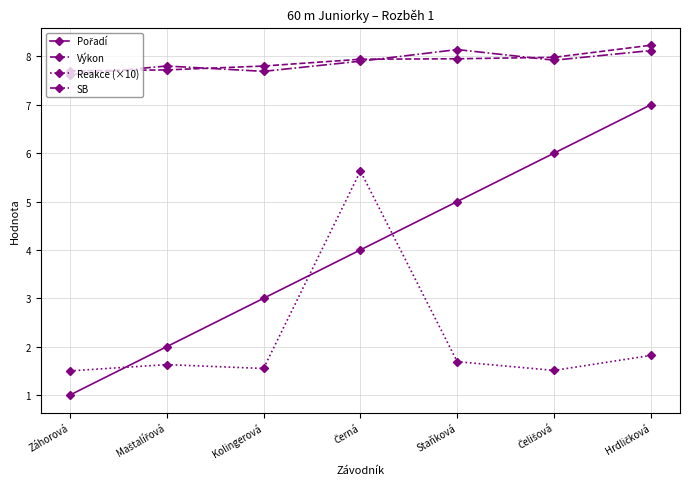

The value of SB at Záhorová is 10.9. True or false?

False